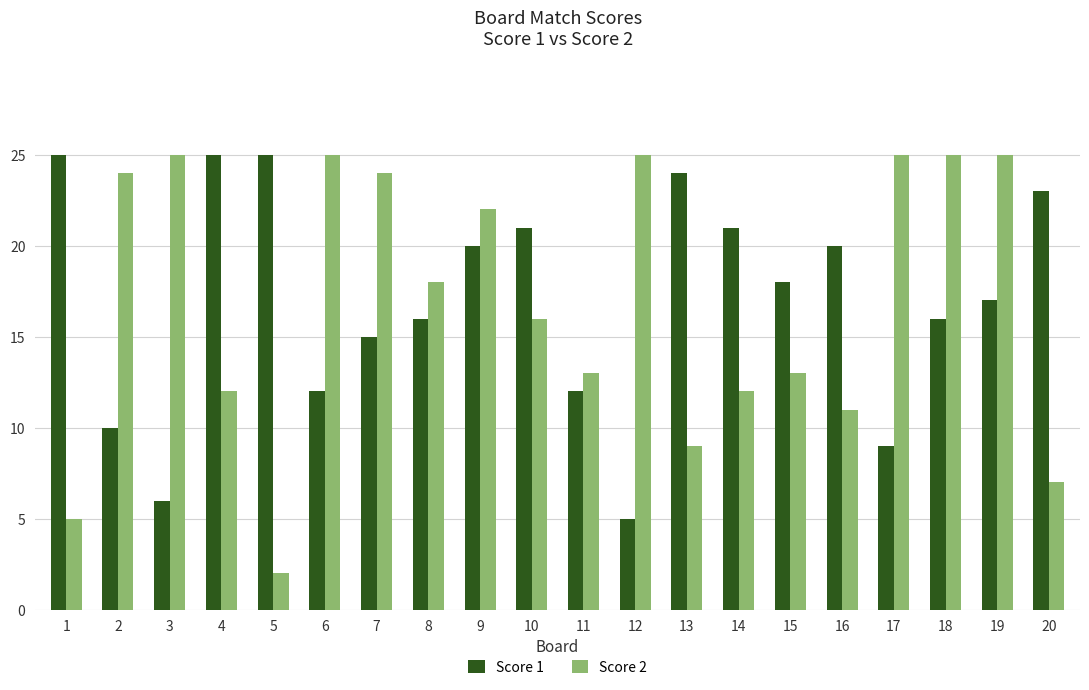

What is the difference between the maximum and second lowest values in the Score 2 series?

20